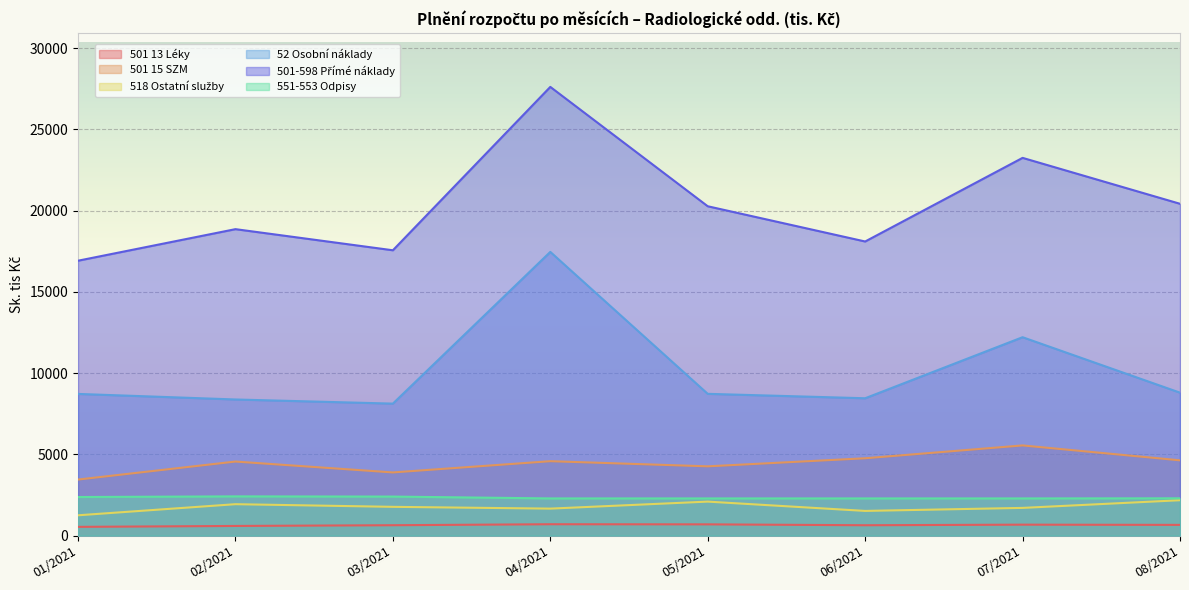

How many interior local peaks does the 518 Ostatní služby series have?

2